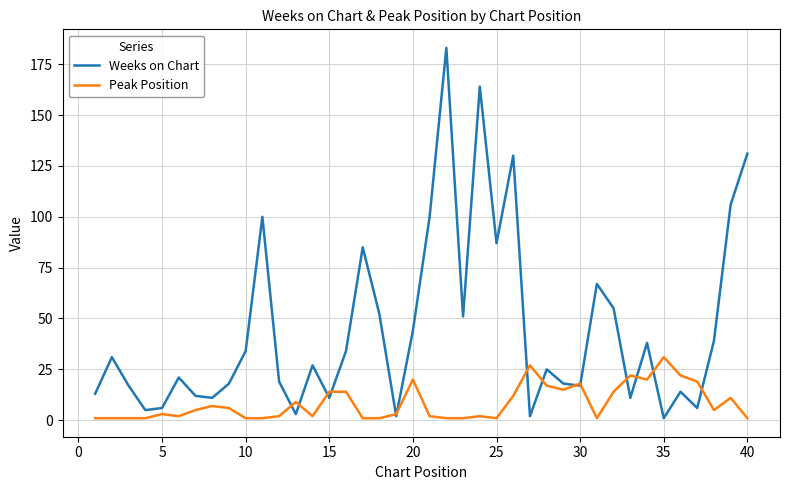

Which series has the largest range (max minus min)?

Weeks on Chart